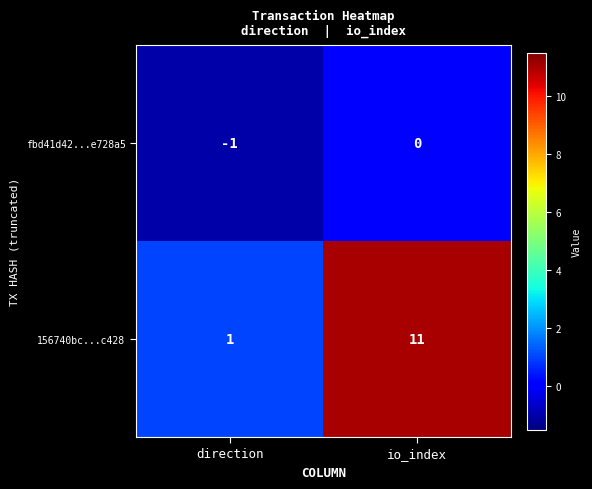

What is the difference between the highest and lowest values at io_index?

11